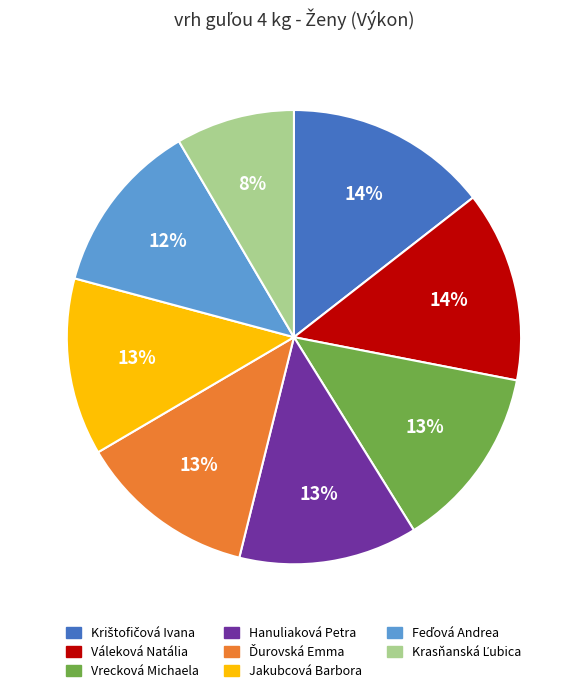

To the nearest percent, what is the difference between the largest and smallest slice percentages?

6%